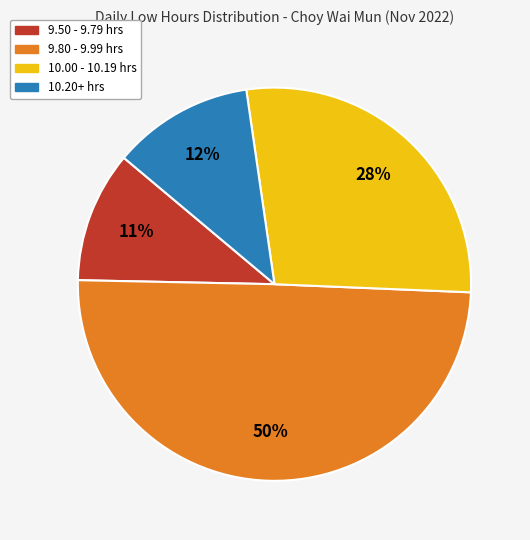

To the nearest percent, what is the difference between the largest and smallest slice percentages?

39%